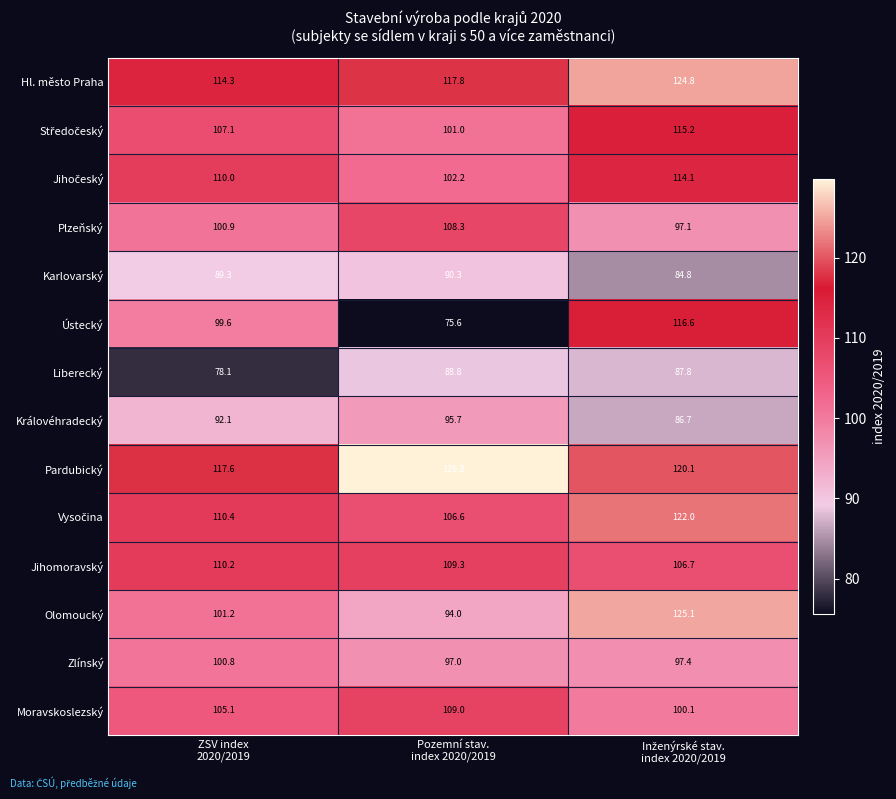

What is the smallest value displayed?

75.6